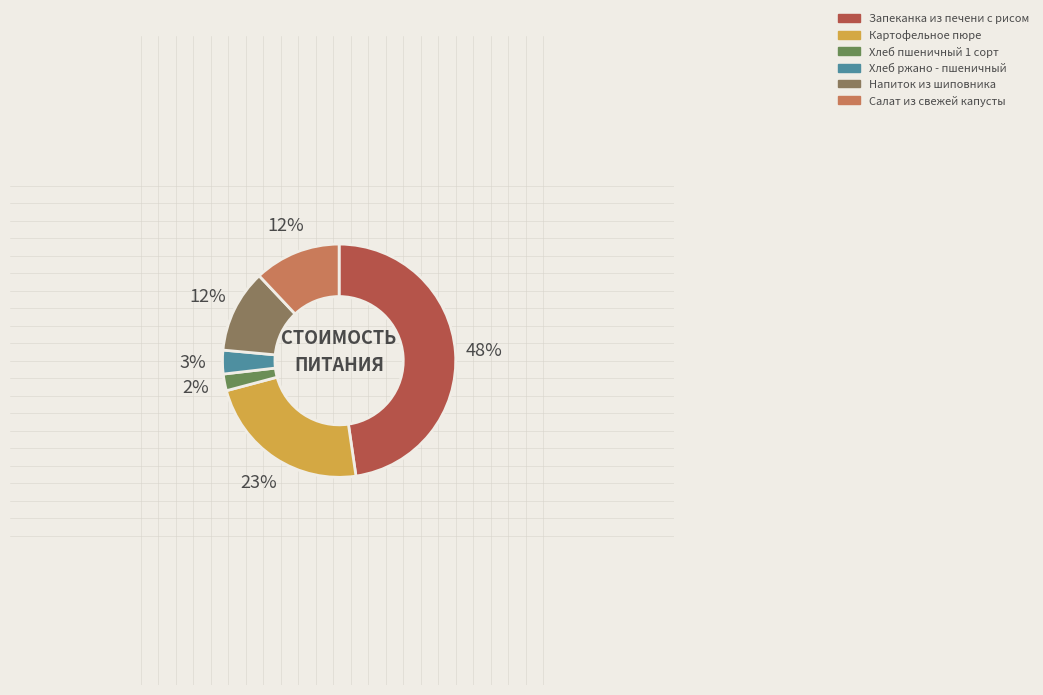

To the nearest percent, what percentage of the pie is Напиток из шиповника?

12%